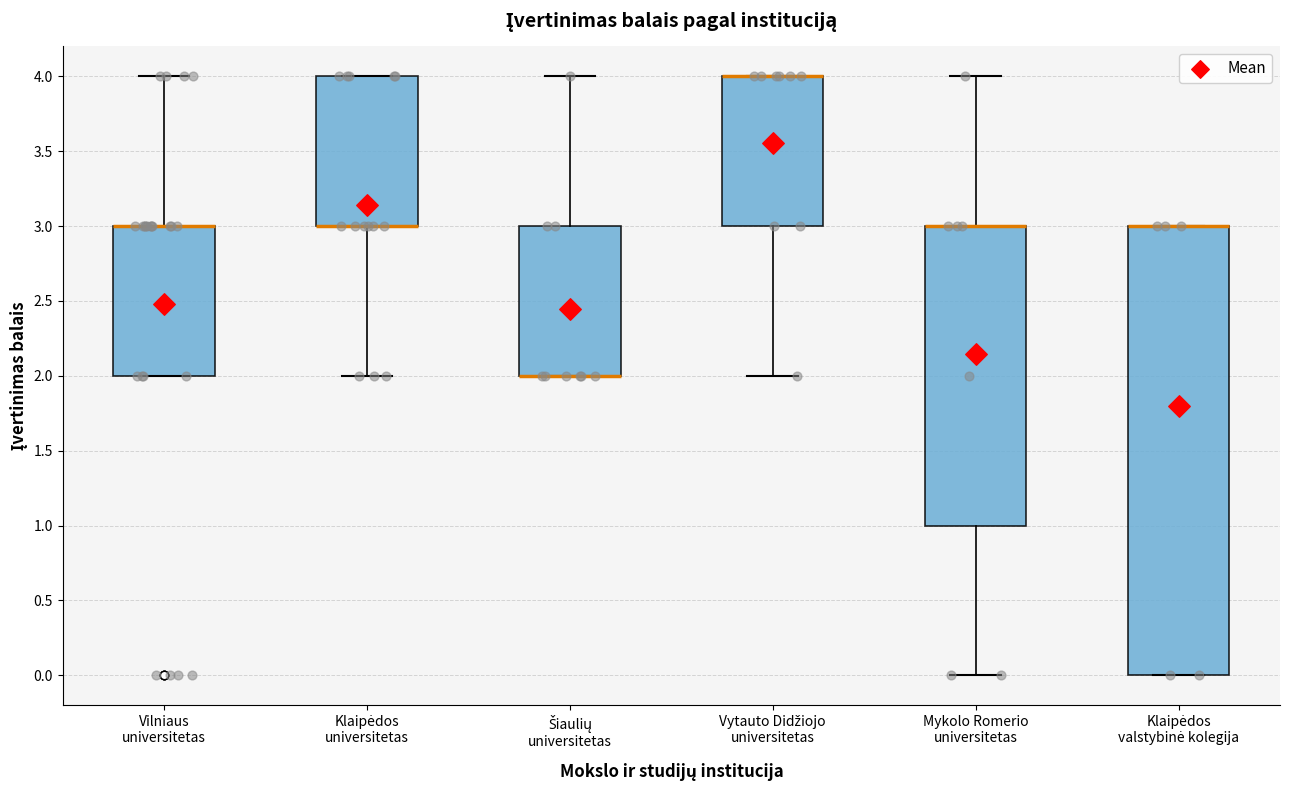

Where does the upper whisker of the box for Vilniaus universitetas end on the y-axis? The values are not printed on the chart, so give them approximately, as read against the axis.

4